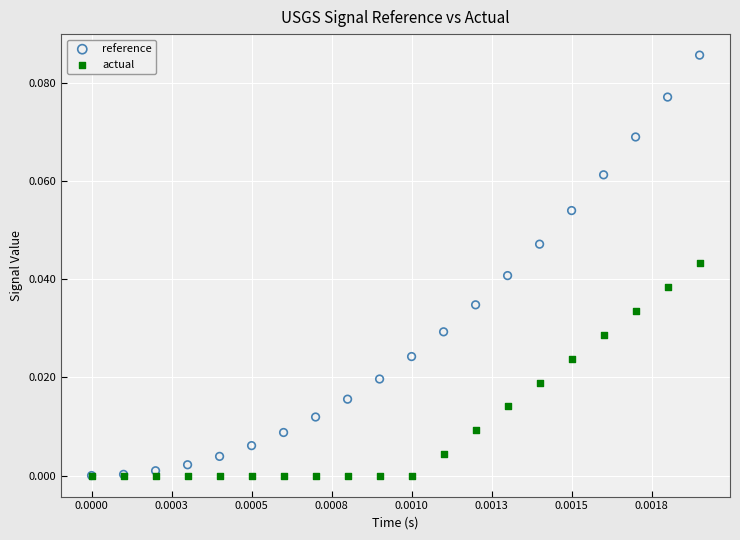

Which series reaches the maximum Y coordinate?

reference